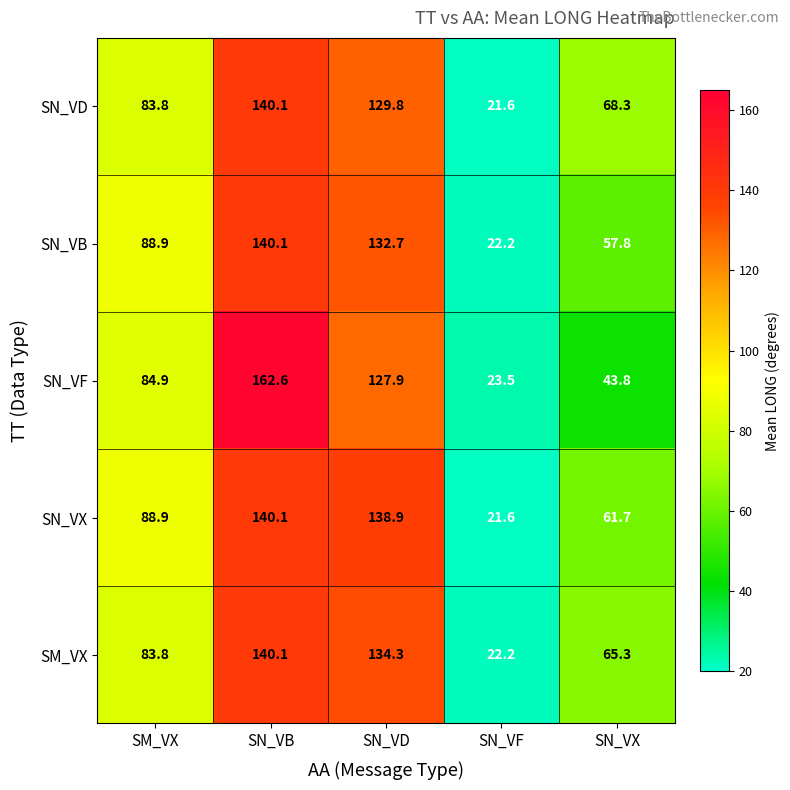

What is the greatest value displayed?

162.6